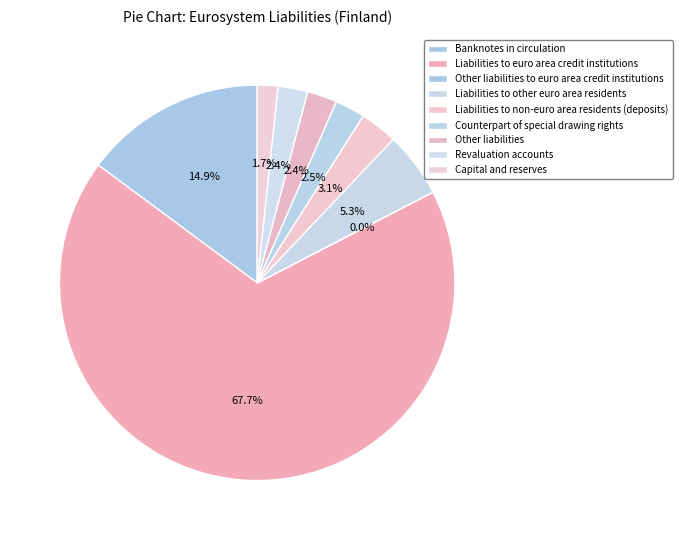

Is the sum of Liabilities to other euro area residents and Liabilities to non-euro area residents (deposits) greater than half?

No